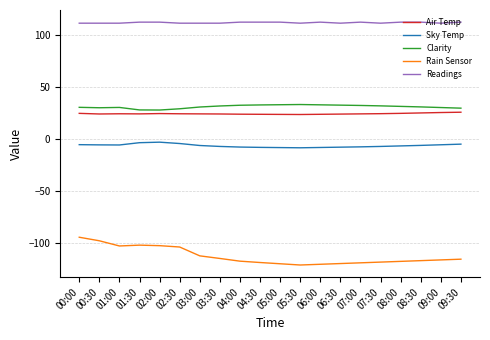

What is the total value across all series at 05:30?

36.7